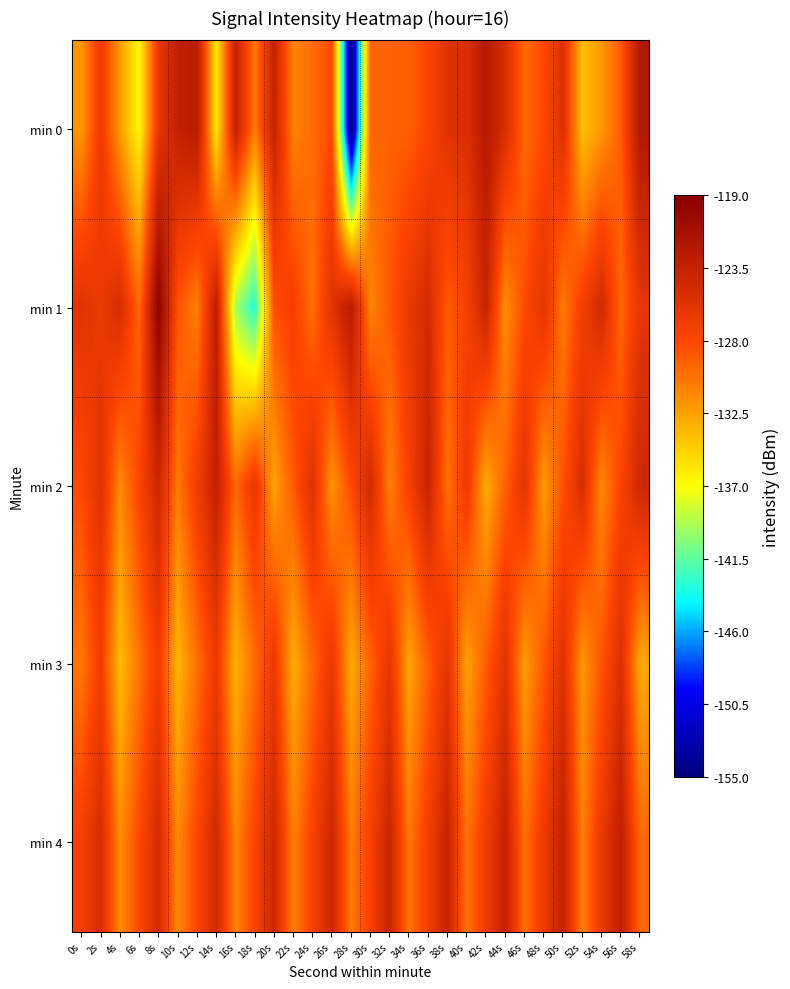

Which series has the largest total across all categories?

min 4